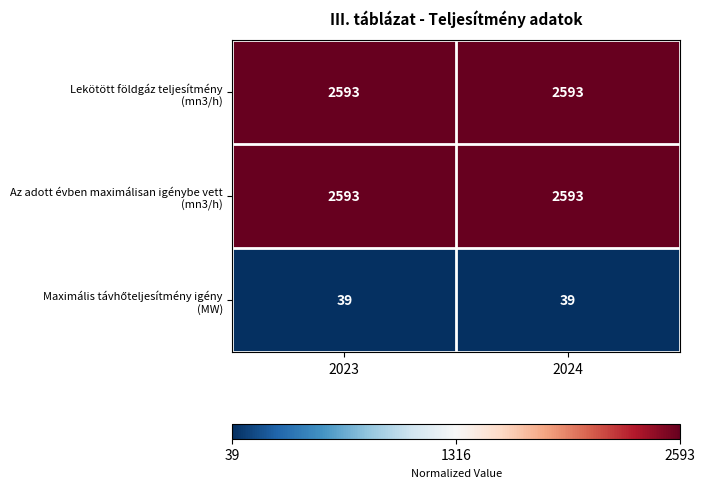

What is the difference between the highest and lowest values at 2024?

2554